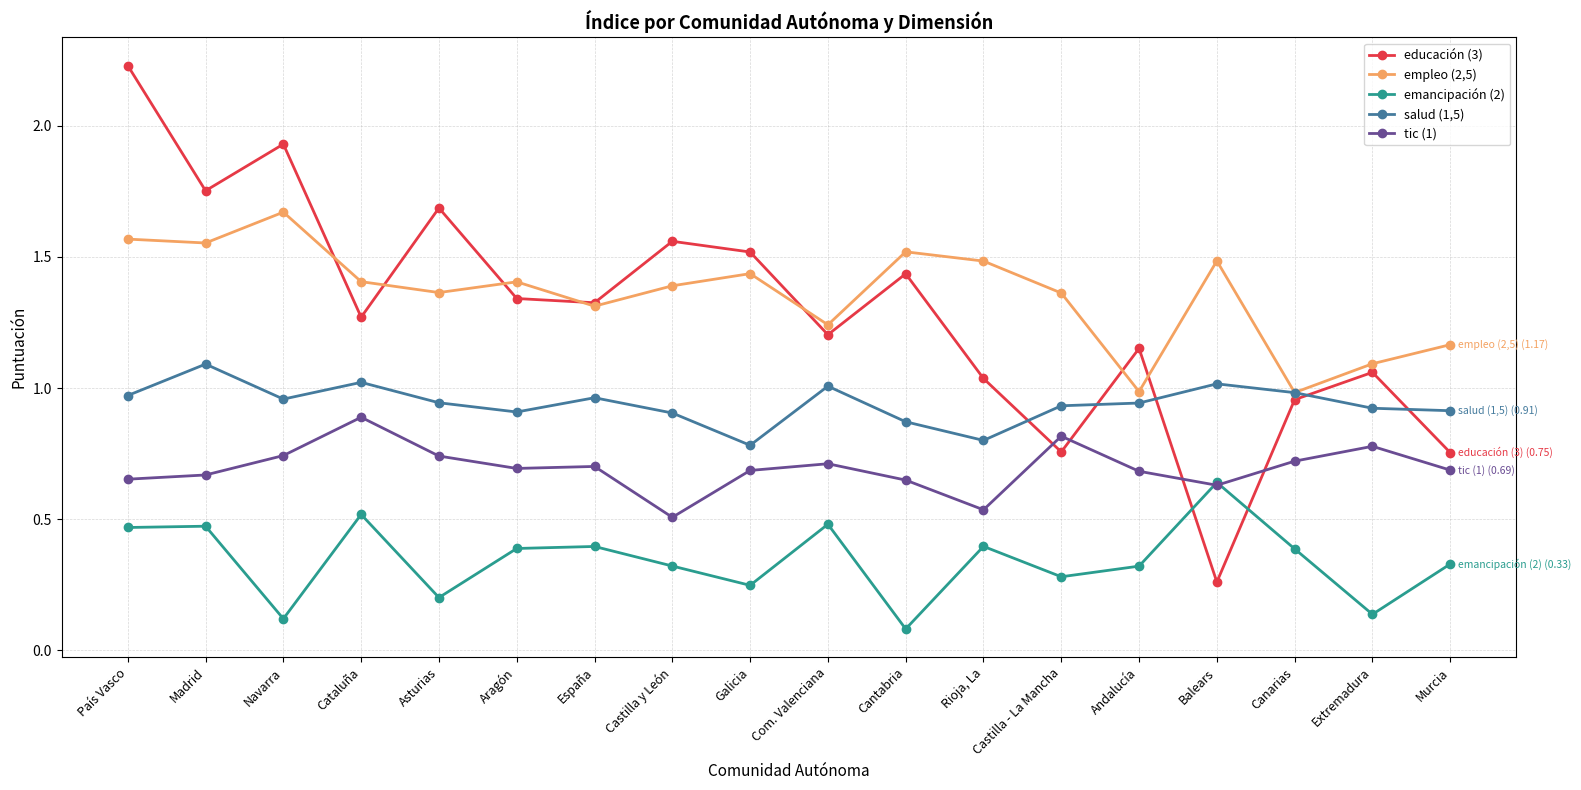

What is the label of the 4th point from the right?

Balears